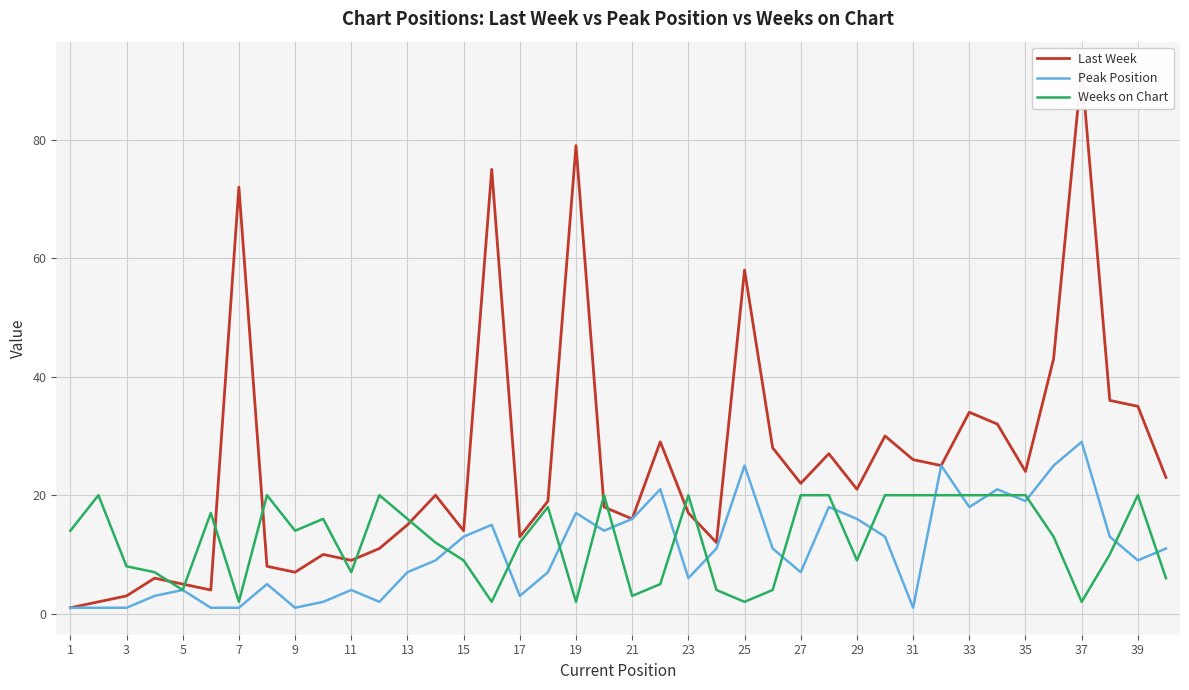

At which category does Weeks on Chart reach its first local valley?

5